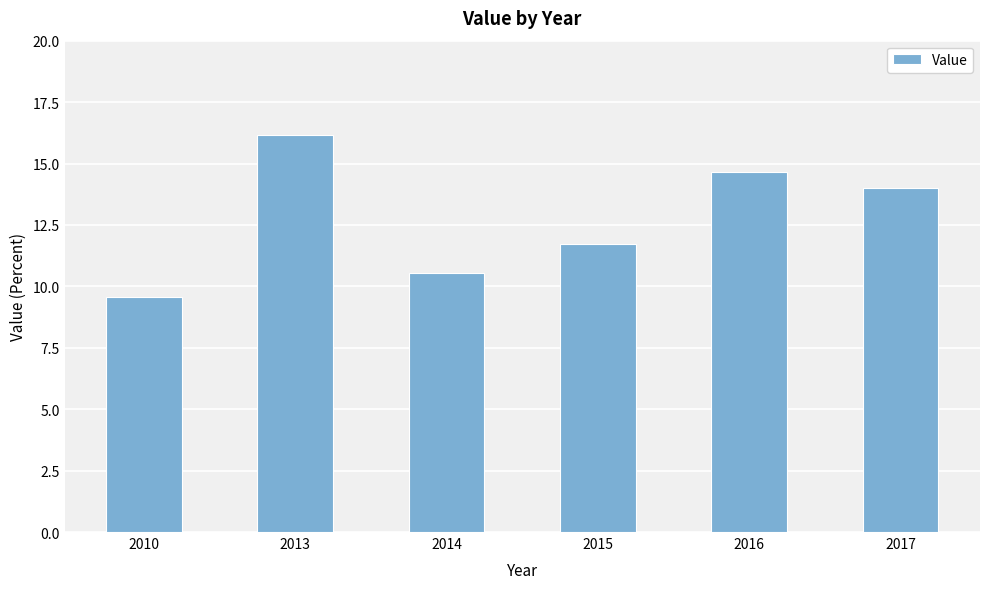

Is it true that the value at 2010 is 14.6?

False